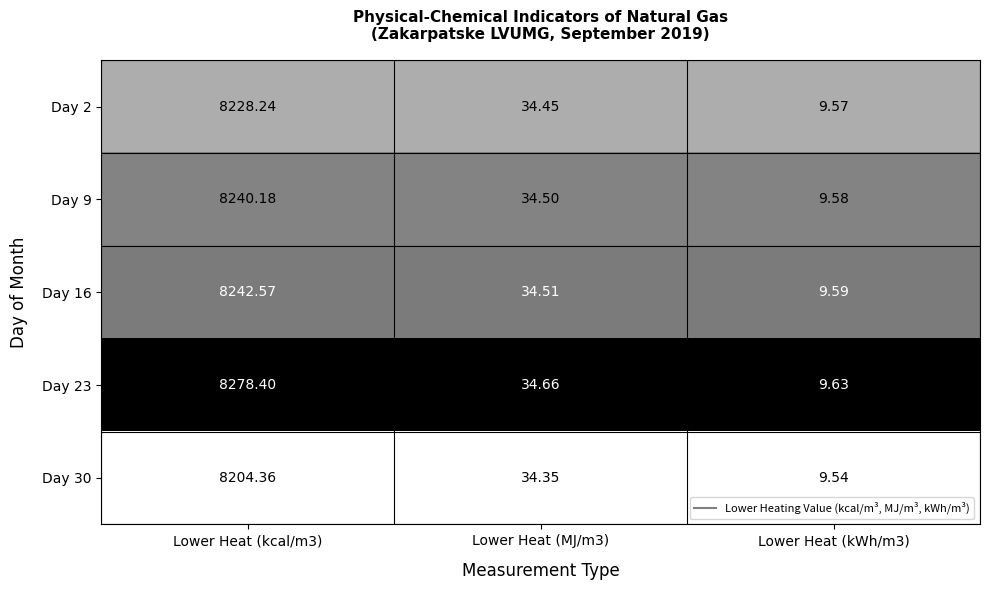

Is the value of Day 2 at Lower Heat (kWh/m3) greater than the value of Day 23 at Lower Heat (kWh/m3)?

No